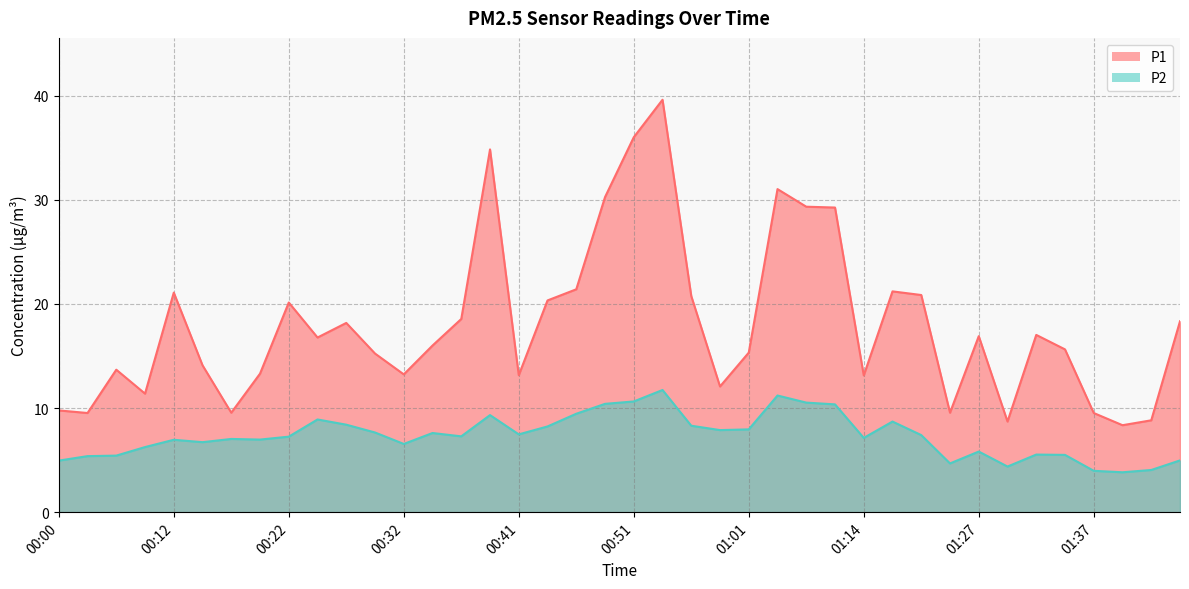

List the series in order of their overall mean, highest first.

P1, P2